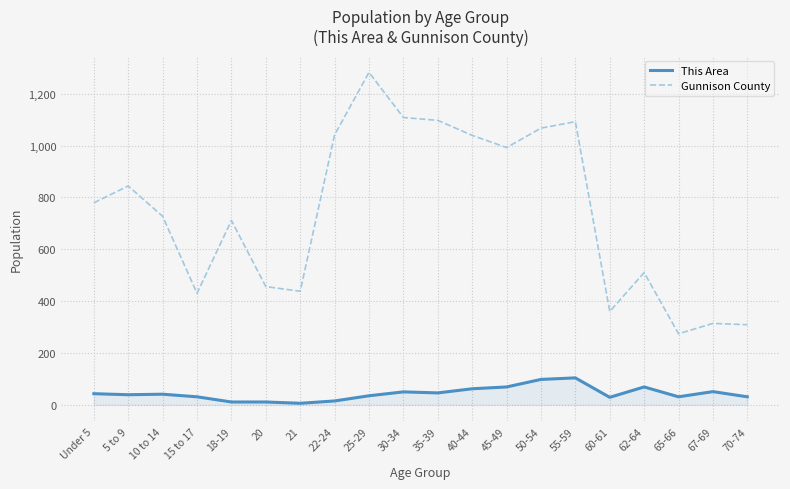

Which label corresponds to the largest value in the chart?

25-29